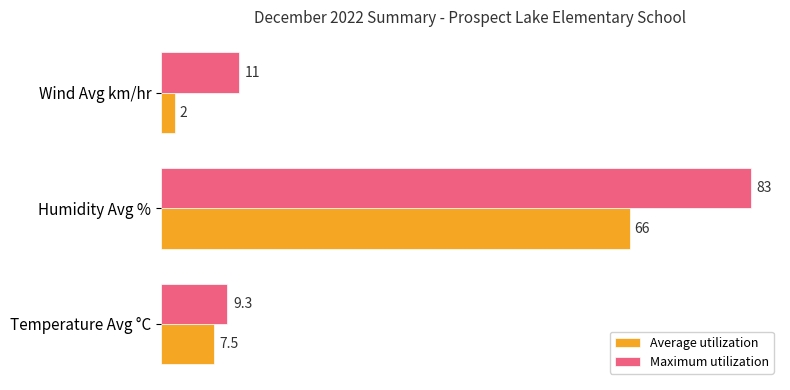

At which category is the sum across all series the highest?

Humidity Avg %